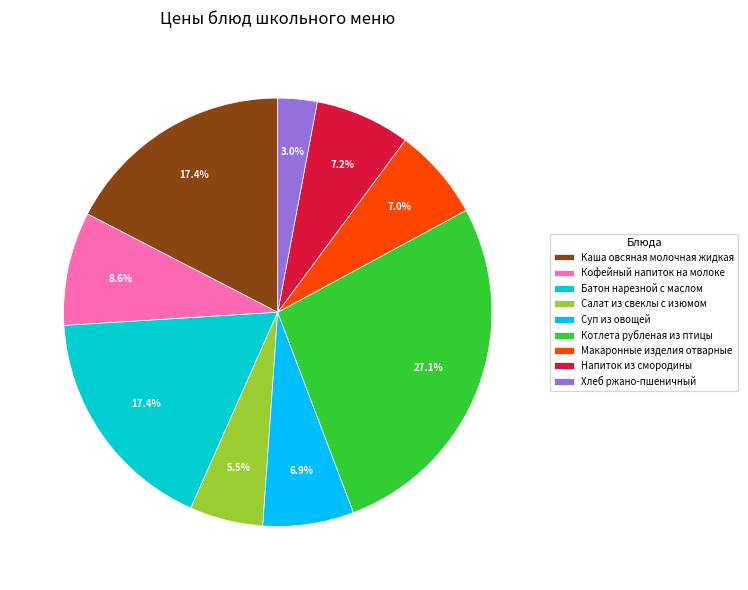

What percentage is the Хлеб ржано-пшеничный slice, to the nearest percent?

3%